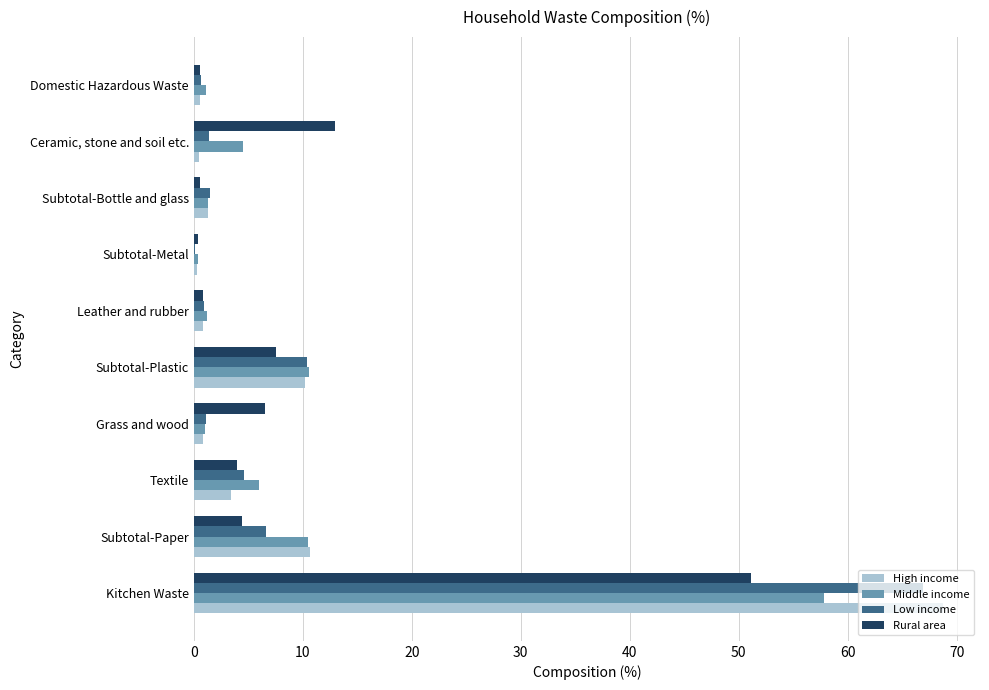

What is the greatest value displayed?

68.7